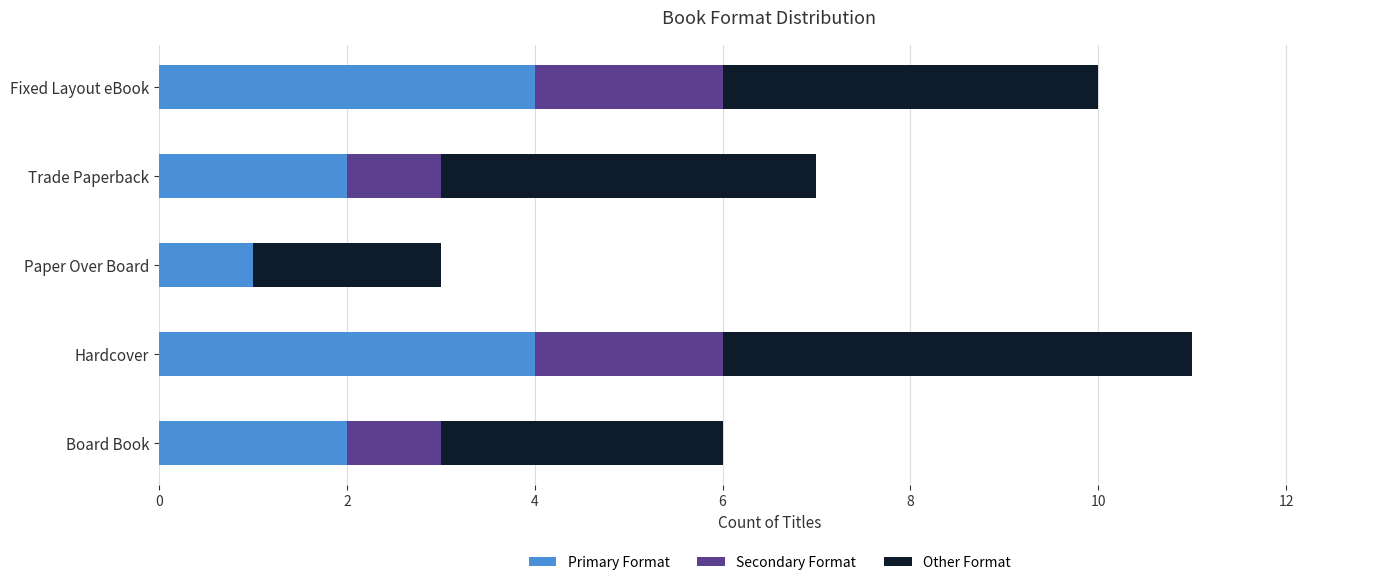

What are all the series names shown in the legend?

Primary Format, Secondary Format, Other Format